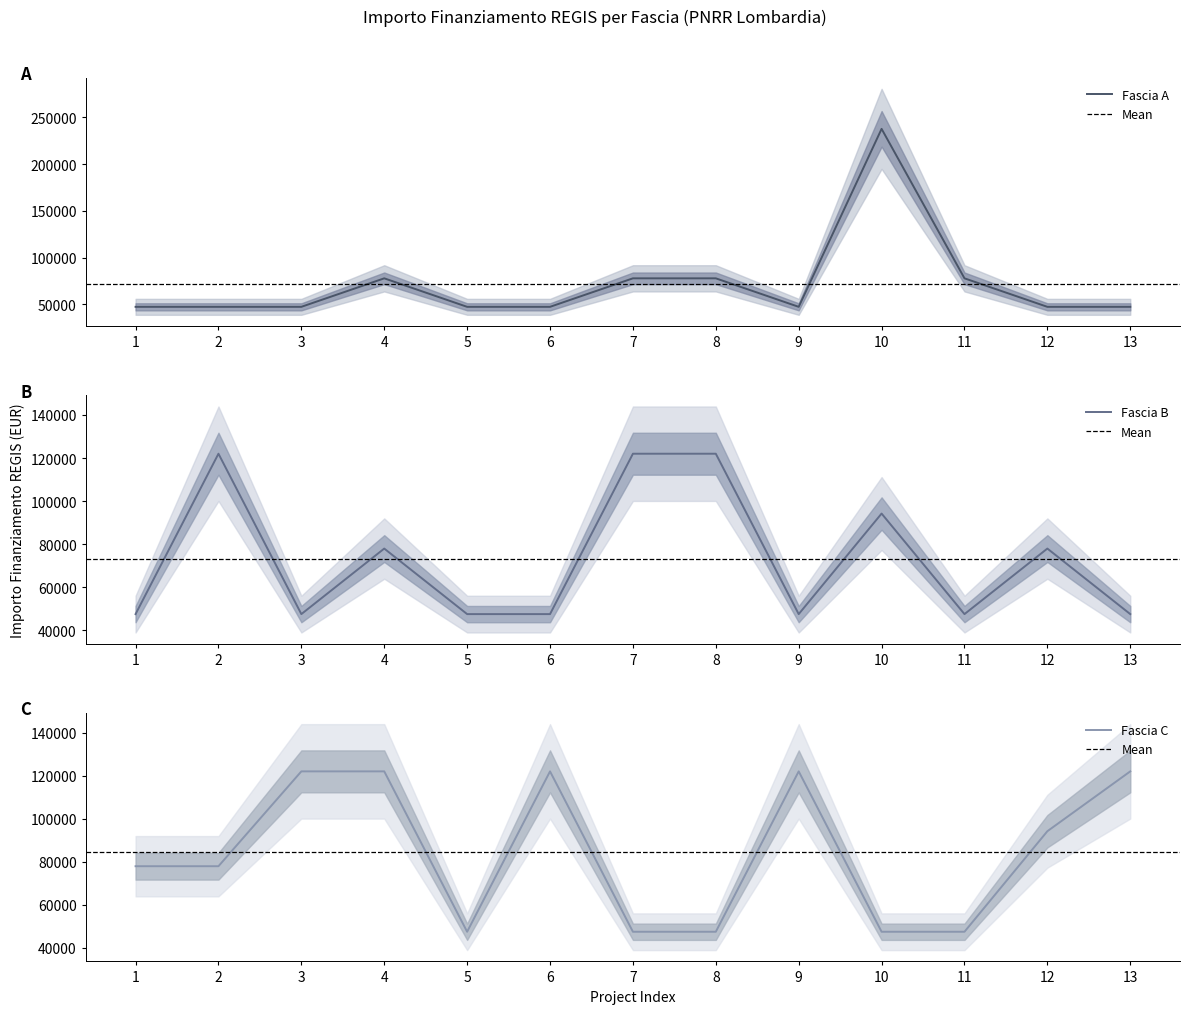

Reading left to right, what are all the values shown in this chart?

Fascia A: 47427	47427	47427	77897	47427	47427	77897	77897	47427	237681	77897	47427	47427
Fascia B: 47427	121992	47427	77897	47427	47427	121992	121992	47427	94172	47427	77897	47427
Fascia C: 77897	77897	121992	121992	47427	121992	47427	47427	121992	47427	47427	94172	121992